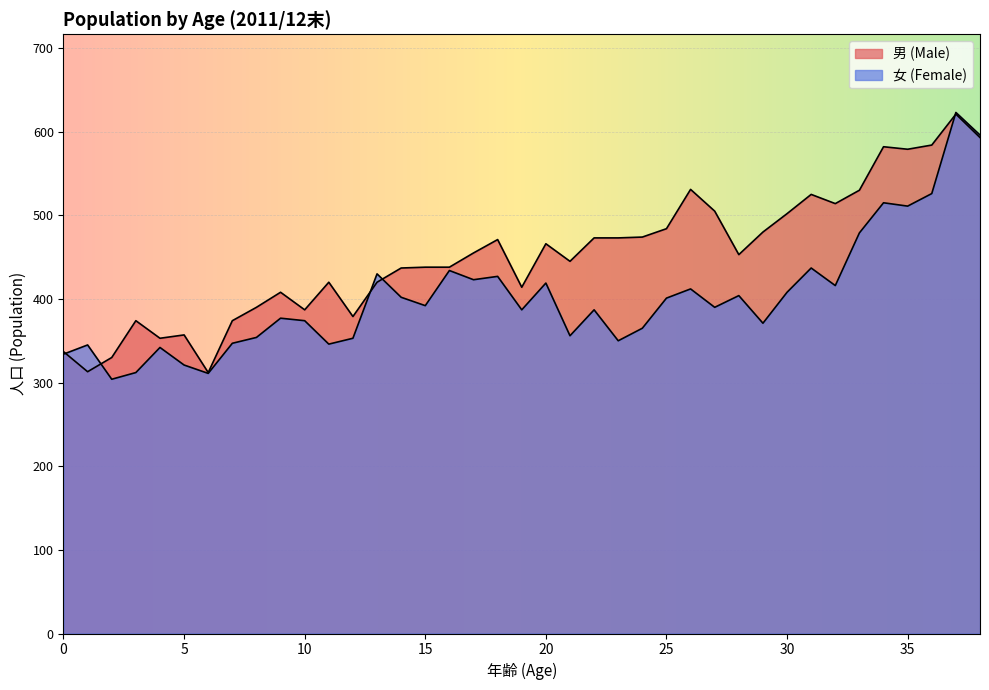

How many series are shown in this chart?

2